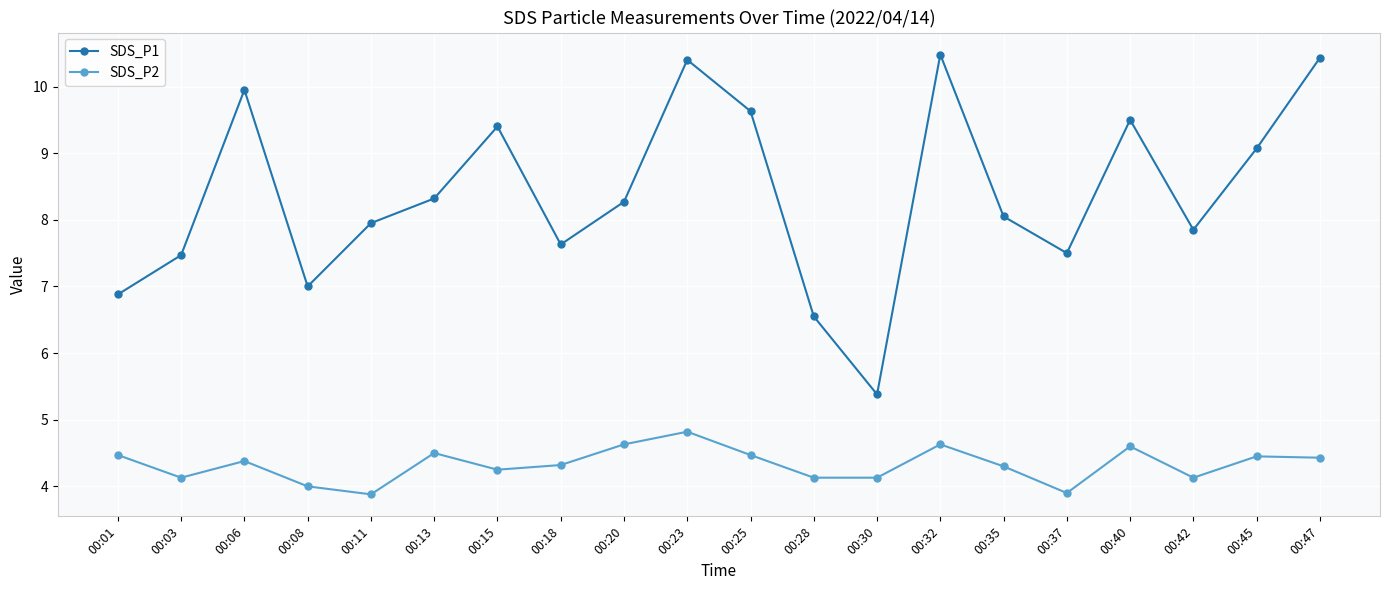

Where is the first local maximum for SDS_P1?

00:06